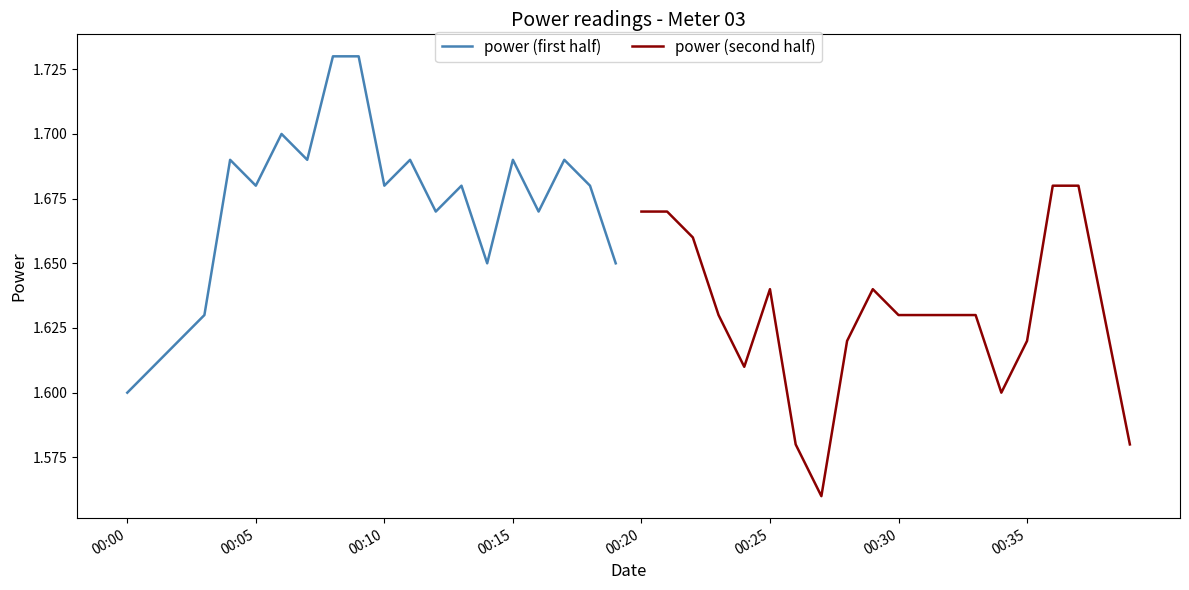

Does the chart have visible grid lines?

No